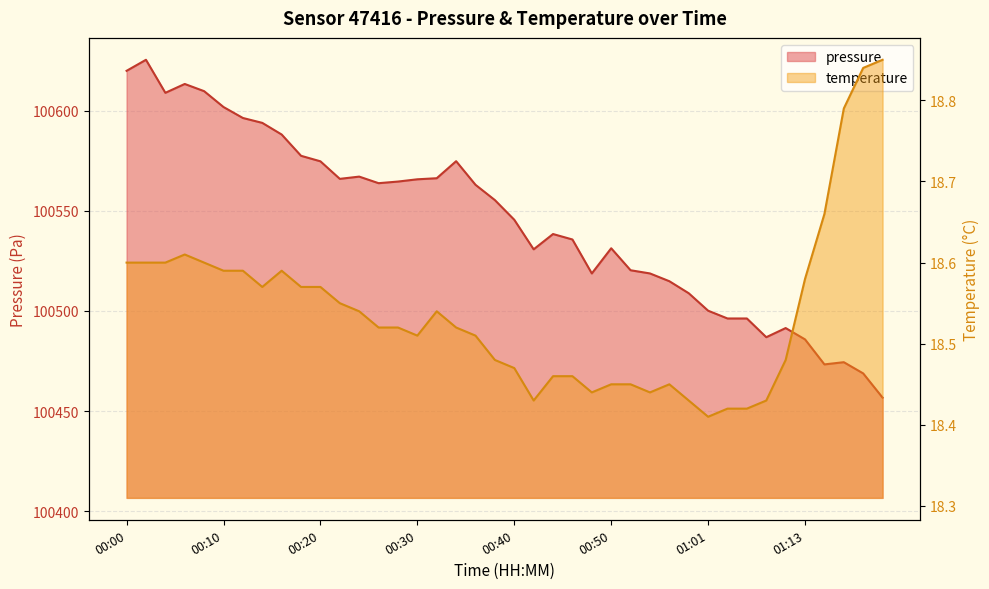

What is the smallest value displayed?

18.4